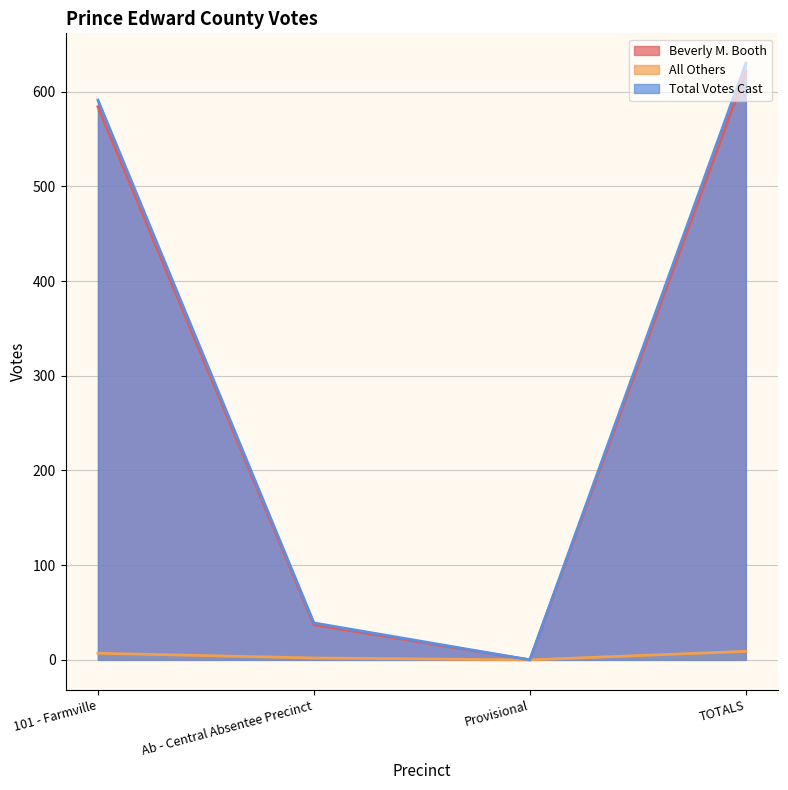

How many data points does each series have?

4